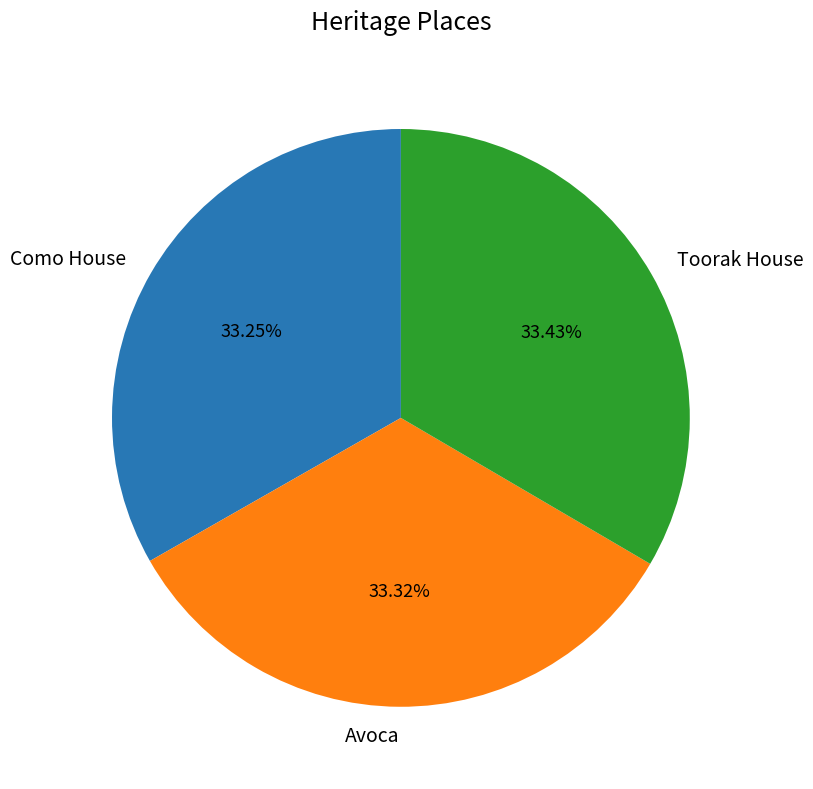

How many slices are in this pie chart?

3